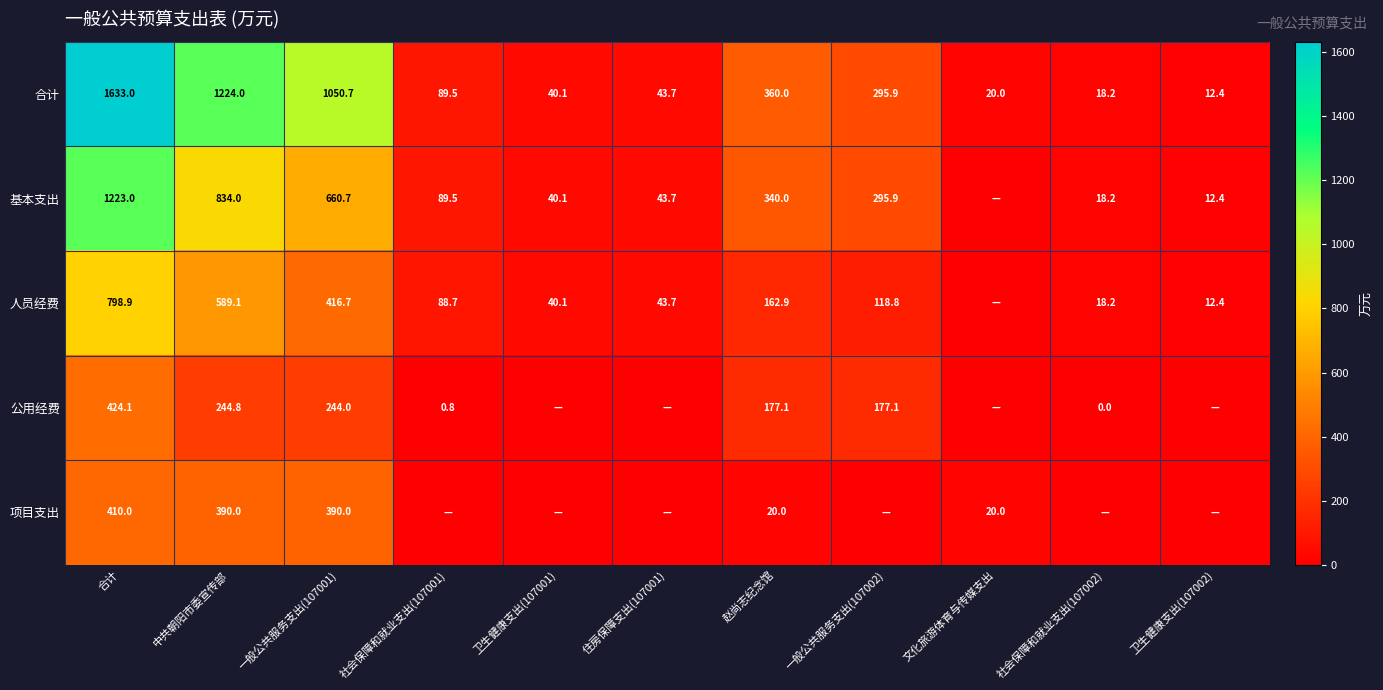

What is the sum of all 合计 values?

4787.5